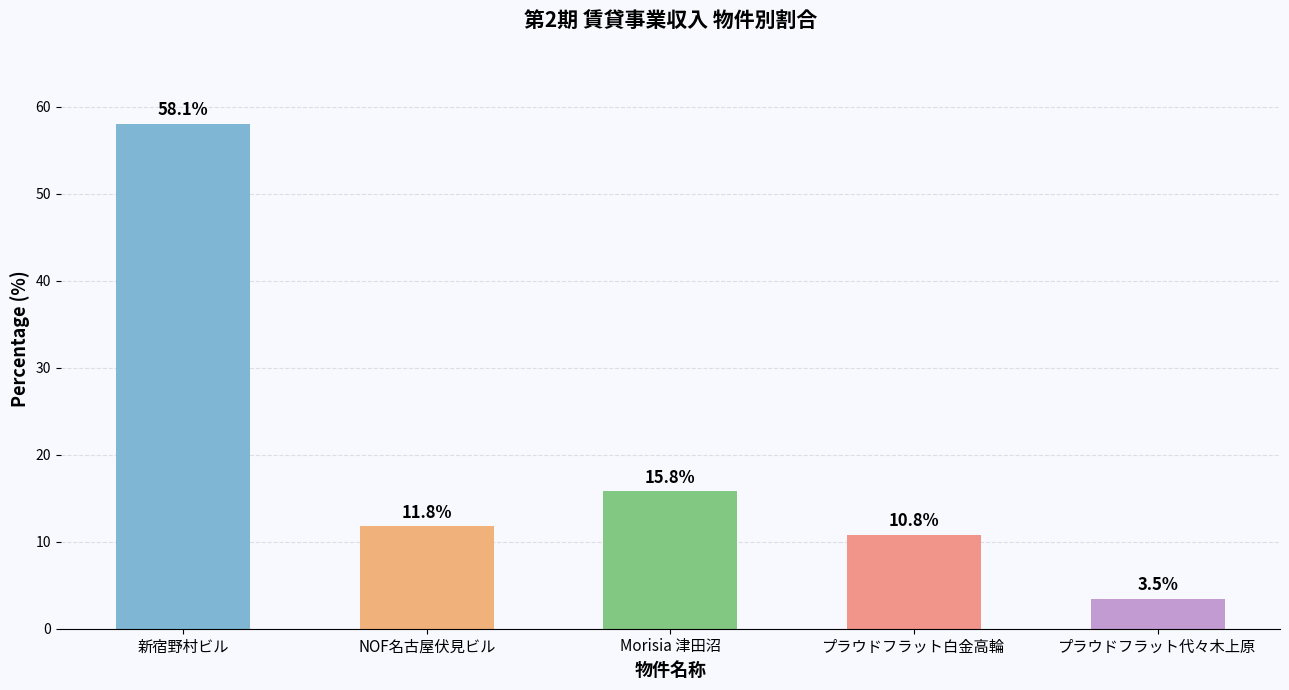

Which label corresponds to the largest value in the chart?

新宿野村ビル